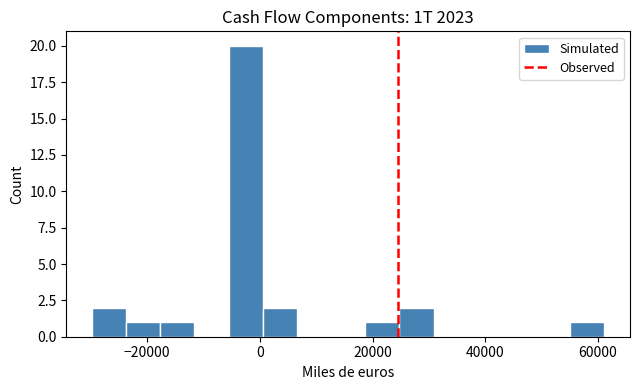

Read against the x-axis, roughly where is the centre of the tallest bar?

-2000